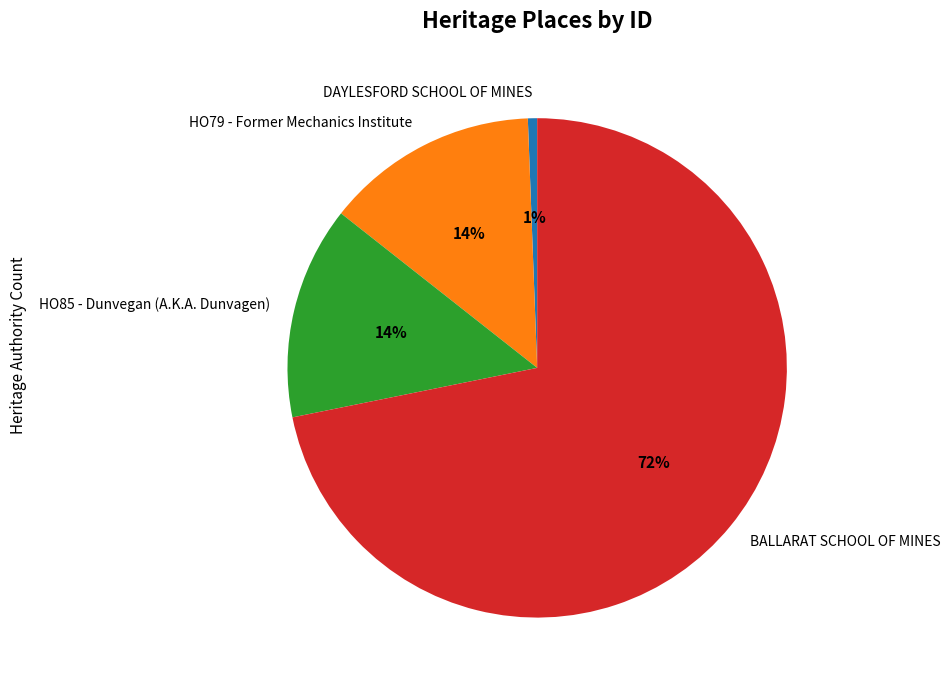

To the nearest percent, what is the difference between the HO79 - Former Mechanics Institute and DAYLESFORD SCHOOL OF MINES slice percentages?

13%